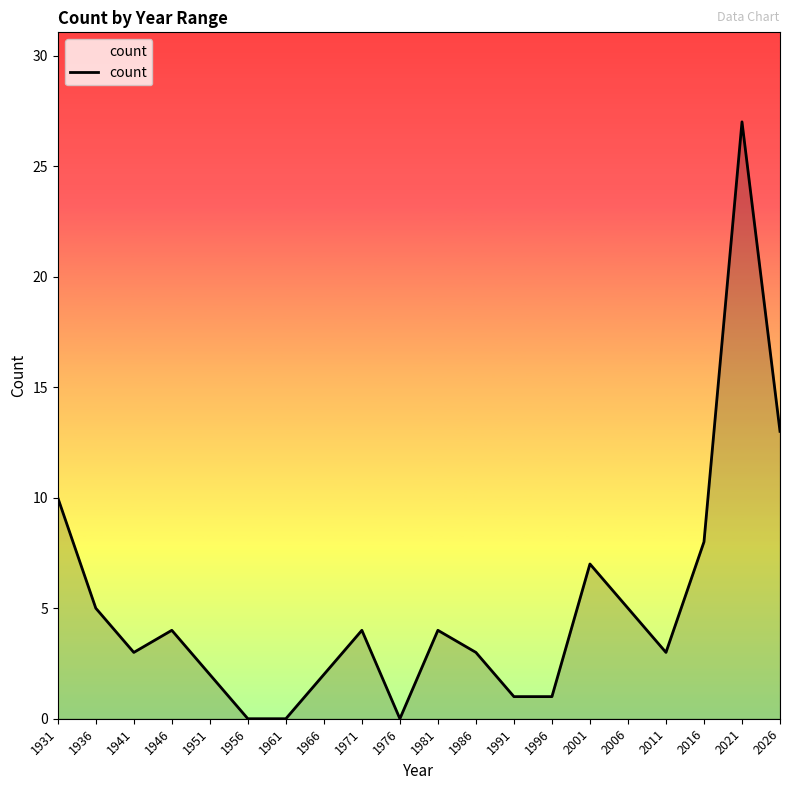

What is the ratio of the value at 1951 to the value at 2011?

0.7